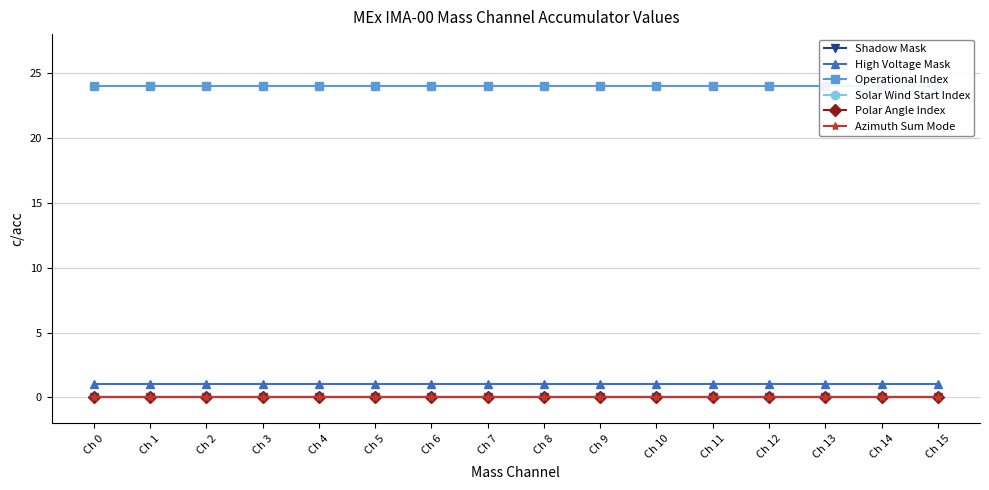

Which has a higher value, Ch 8 or Ch 7?

Ch 8